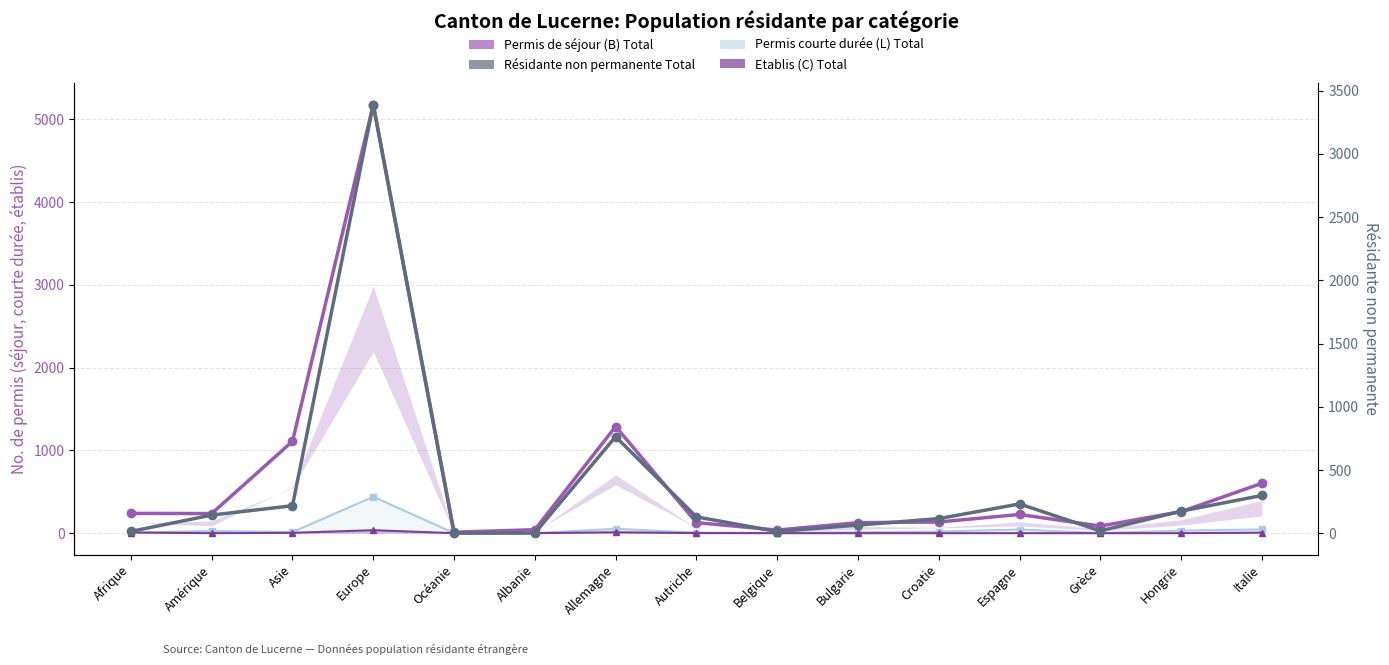

Between Europe and Grèce, which series saw the biggest shift?

Permis de séjour (B) Total